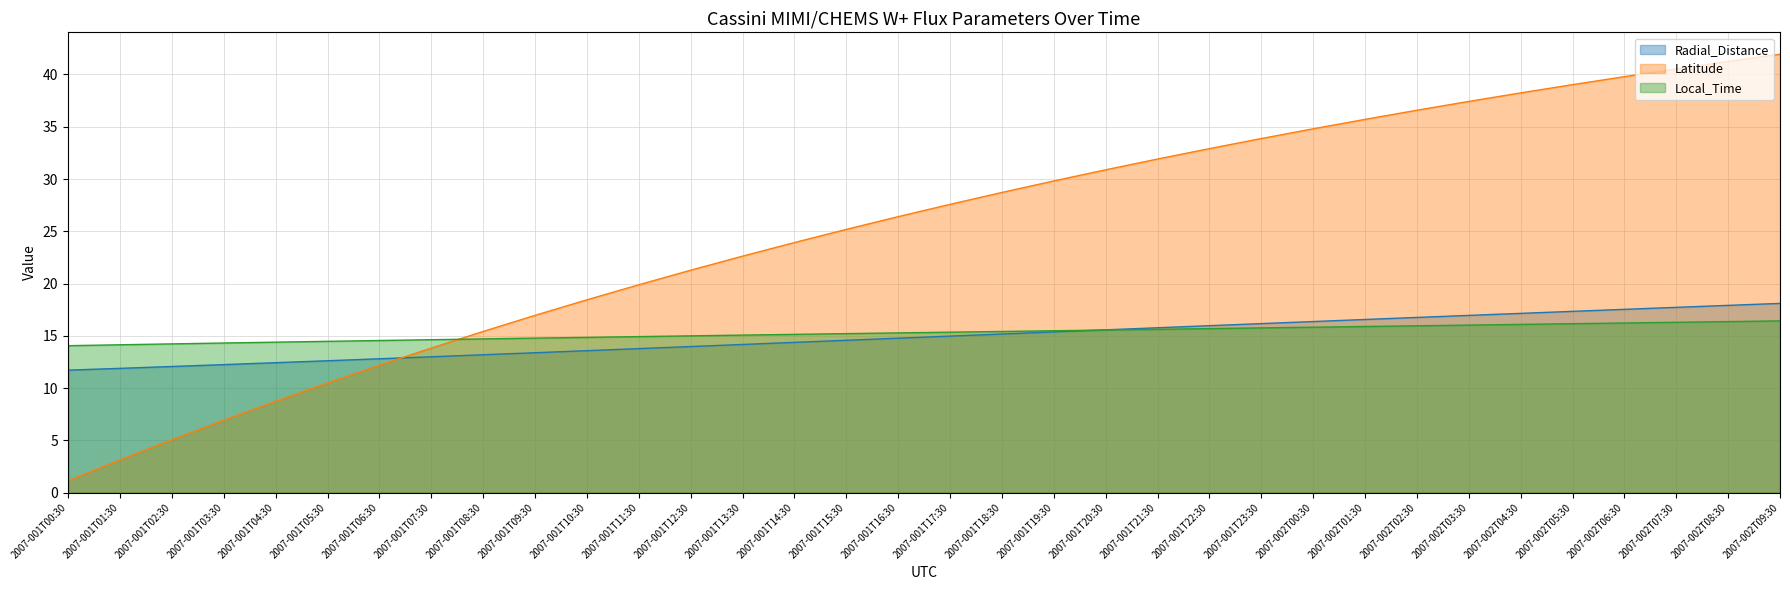

What is the total value across all series at 2007-002T00:30?

67.0